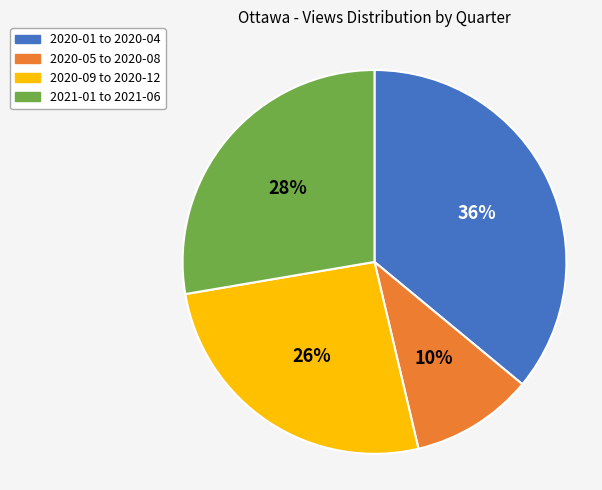

Is there any slice that represents more than half of the pie?

No